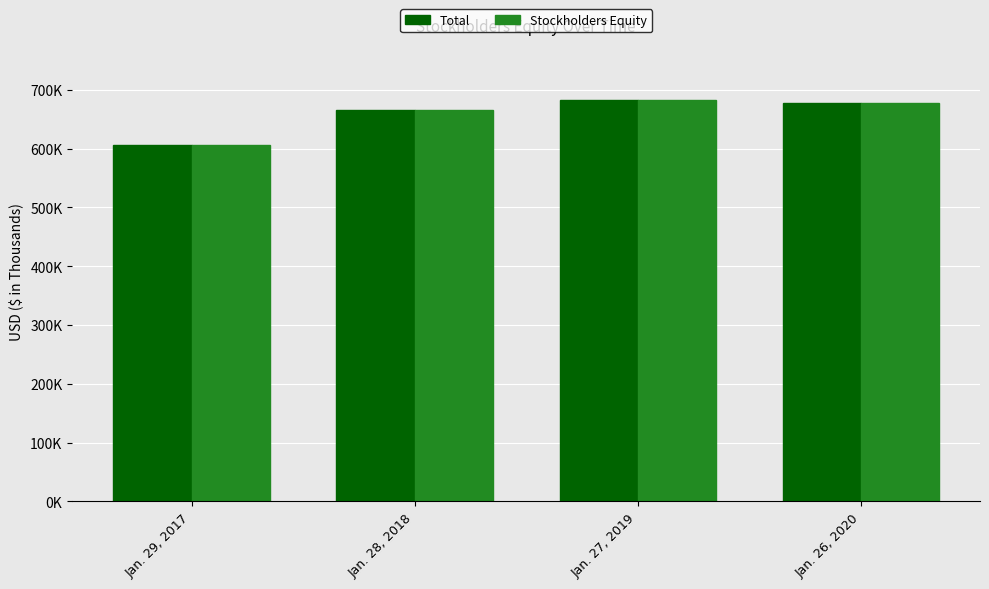

What is the value of the Stockholders Equity bar at the 2nd from the left?

665351